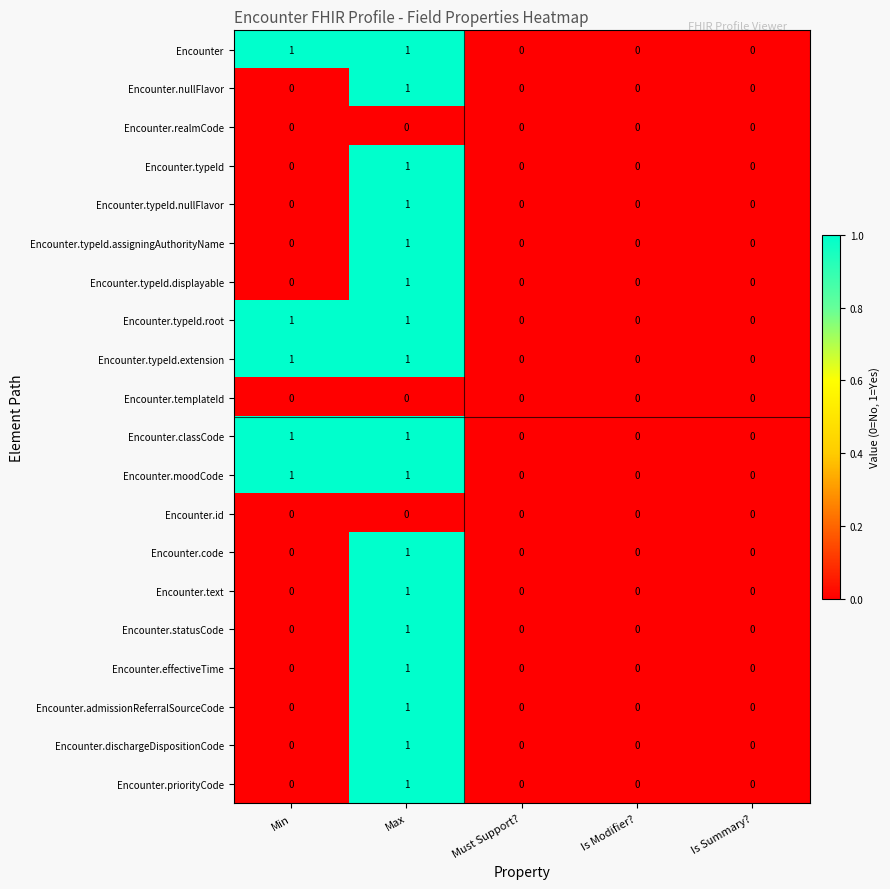

At which category is the sum across all series the highest?

Max